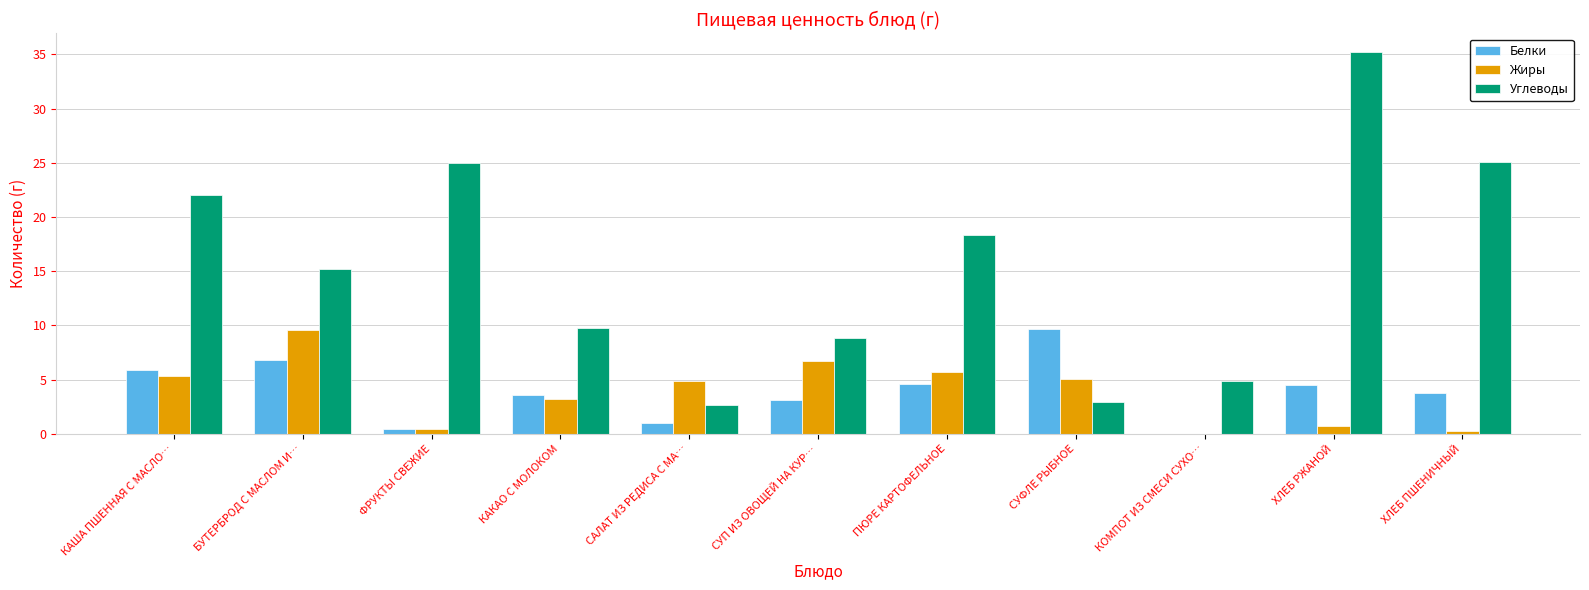

The Жиры series shows 4.9 at САЛАТ ИЗ РЕДИСА С МА…. True or false?

True